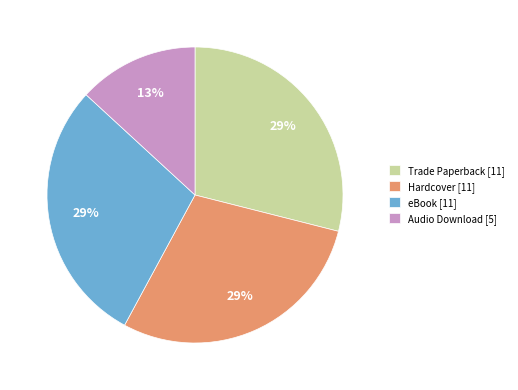

Which category has the smallest portion of the pie?

Audio Download [5]